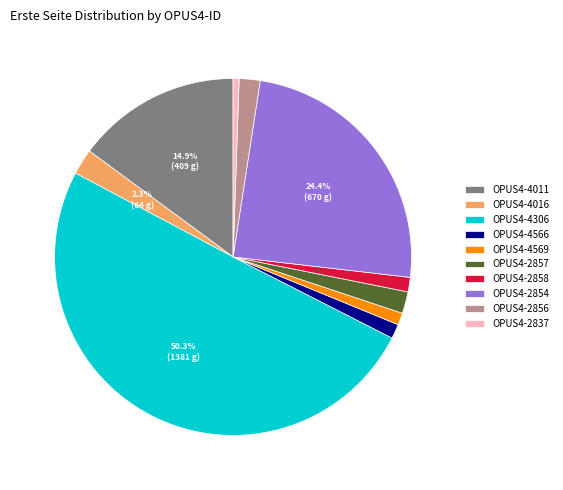

Is the sum of OPUS4-4569 and OPUS4-4306 greater than half?

Yes